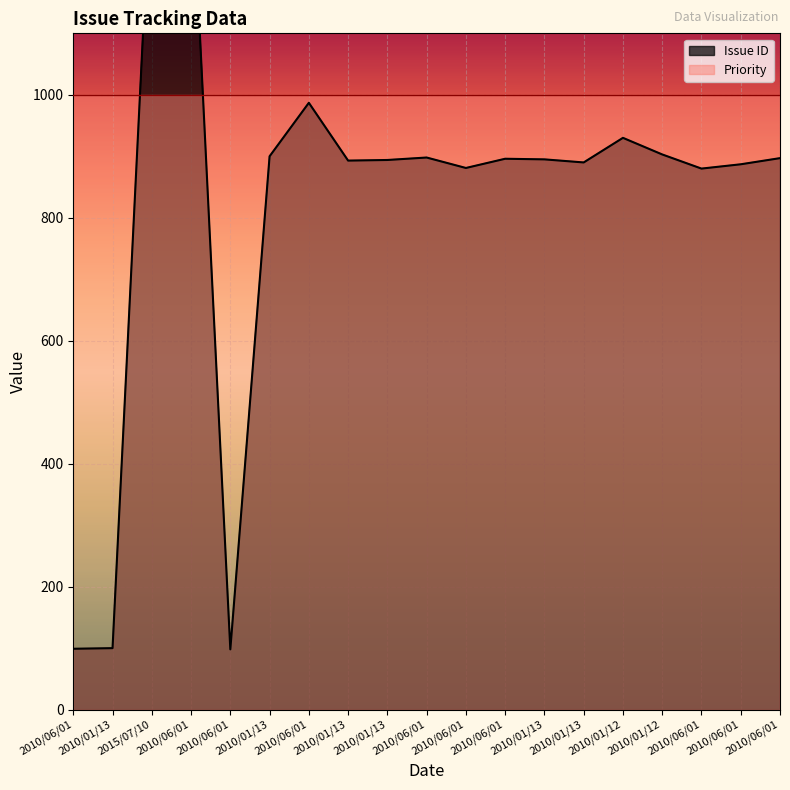

What value does the data have at 2010/06/01?

1389